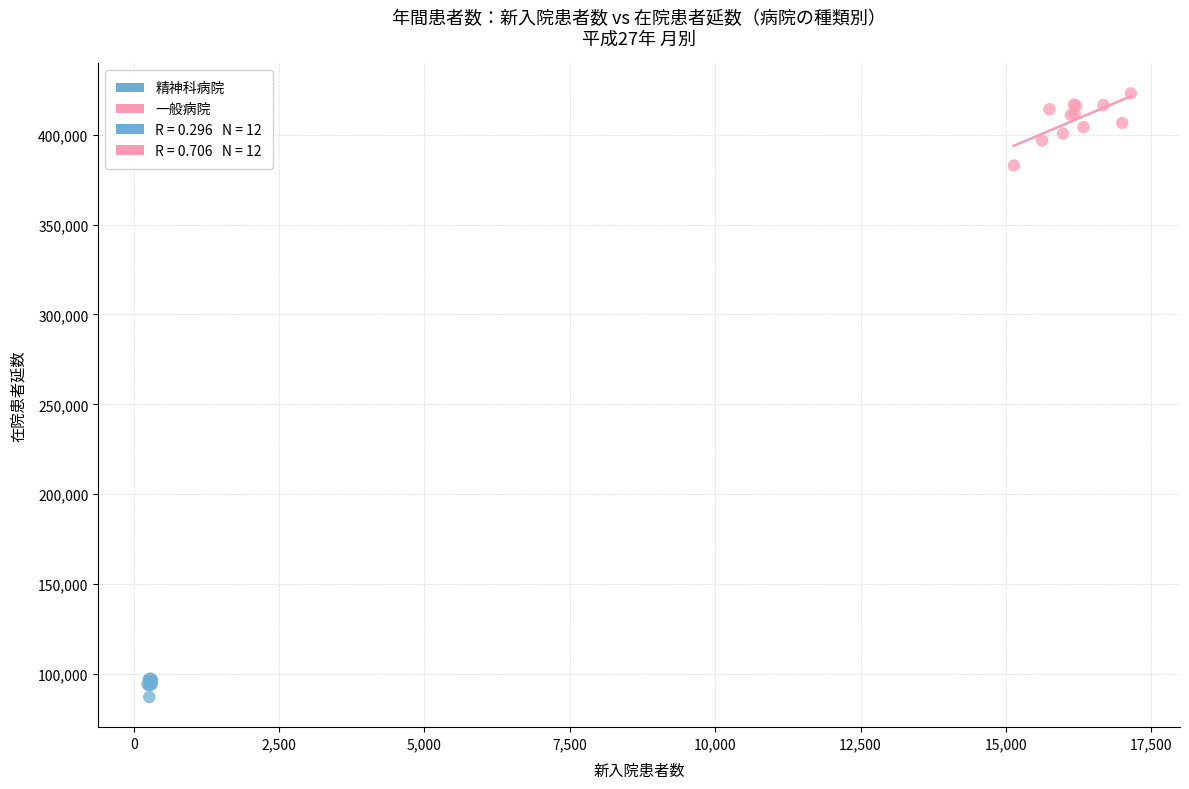

Which series has the largest Y range (max minus min)?

一般病院